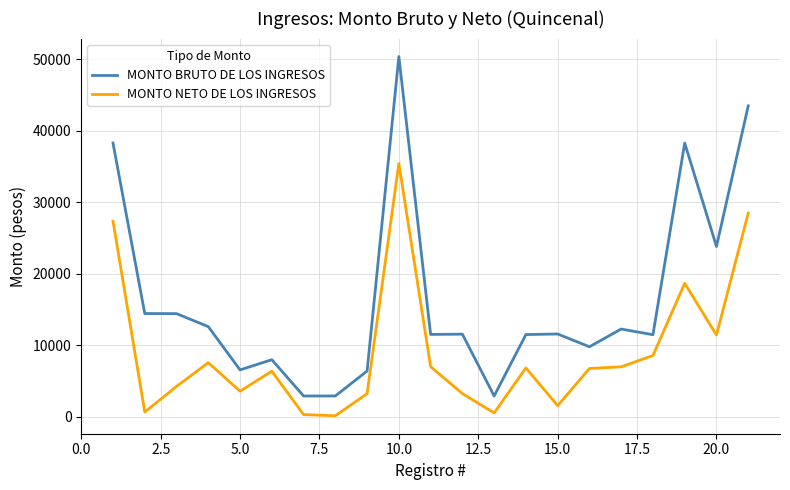

List the series in order of their overall mean, lowest first.

MONTO NETO DE LOS INGRESOS, MONTO BRUTO DE LOS INGRESOS